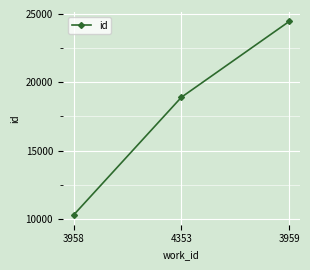

Is it true that the value at 3959 is 8944?

False